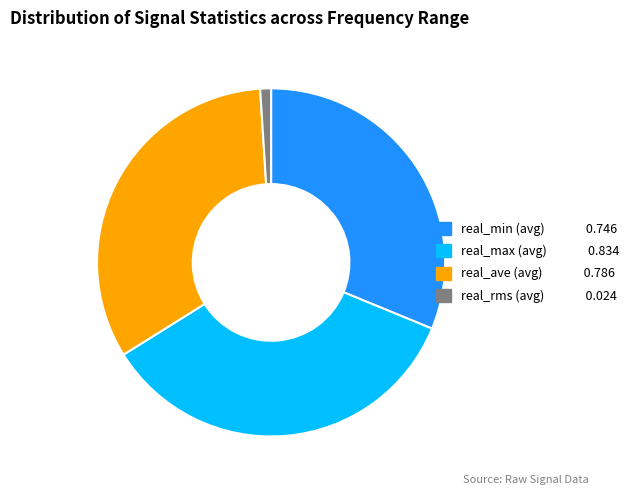

Is it true that real_rms is 8% of the pie?

False